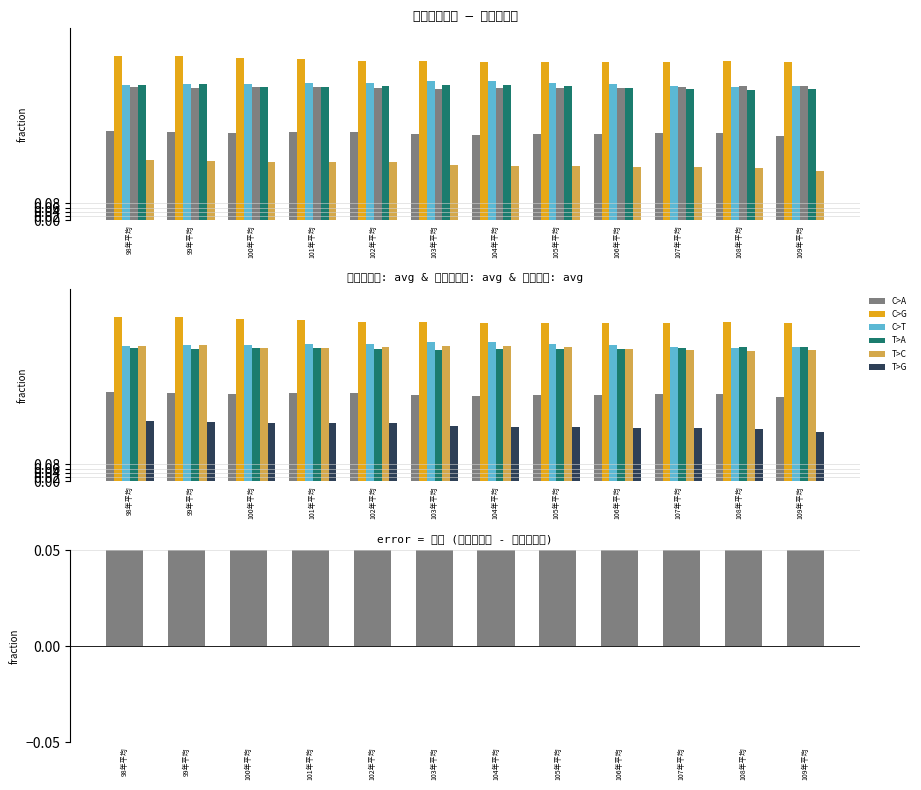

At which category is the sum across all series the highest?

98年平均